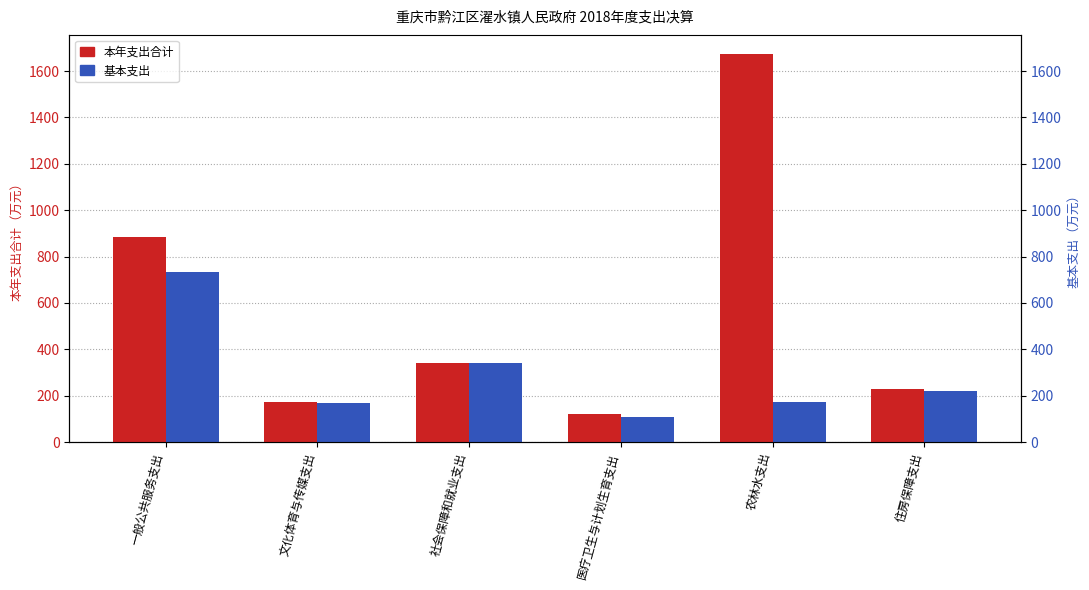

What is the total value across all series at 医疗卫生与计划生育支出?

229.7